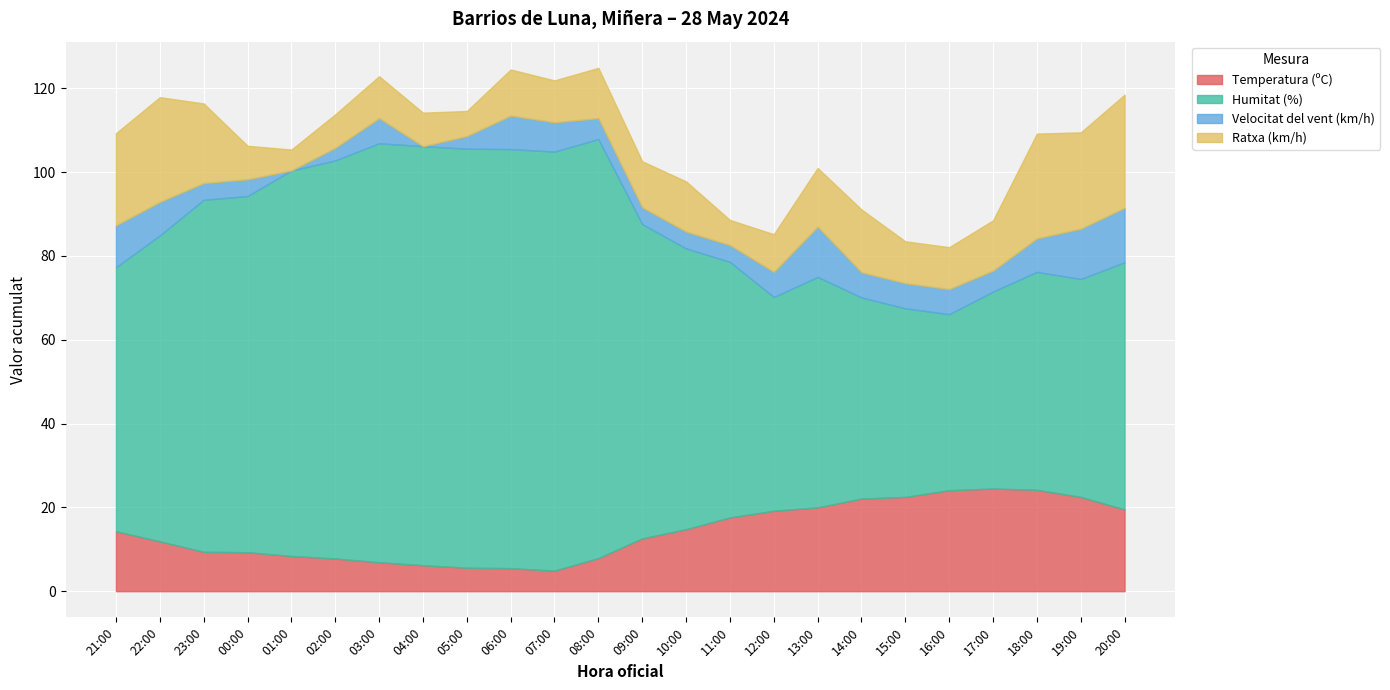

Which label corresponds to the smallest value in the chart?

01:00